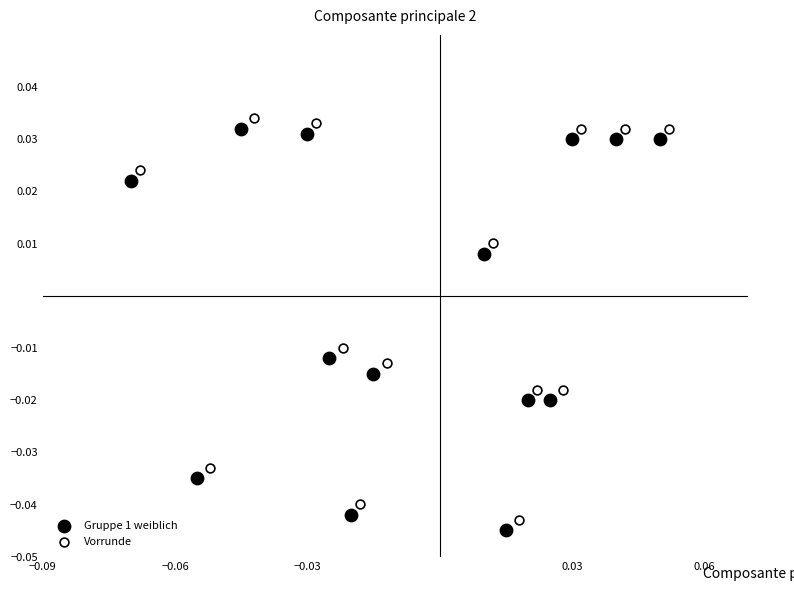

Which series reaches the minimum Y coordinate?

Gruppe 1 weiblich